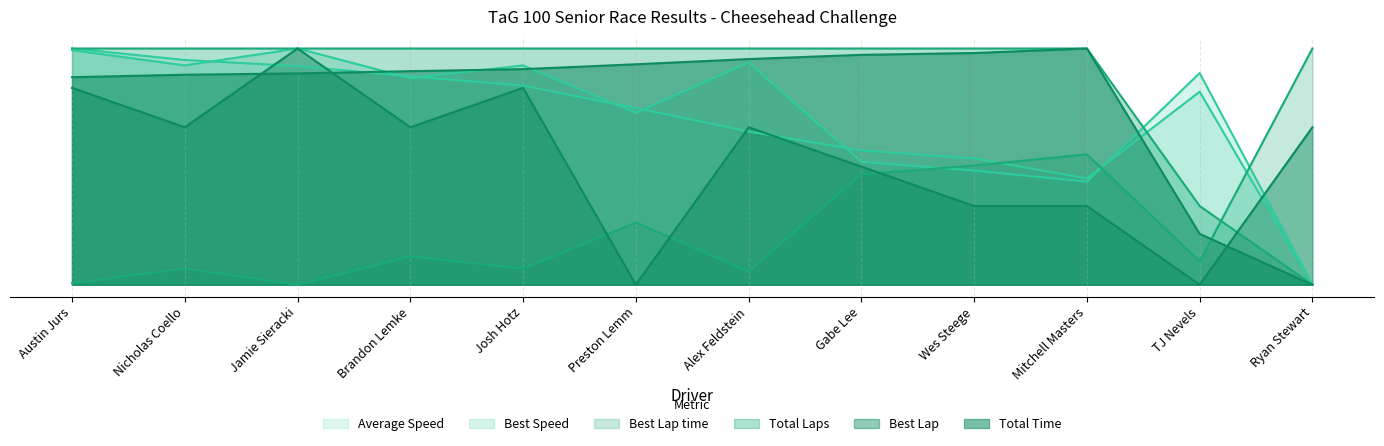

What is the spread (max minus min) of values at Gabe Lee?

26.6